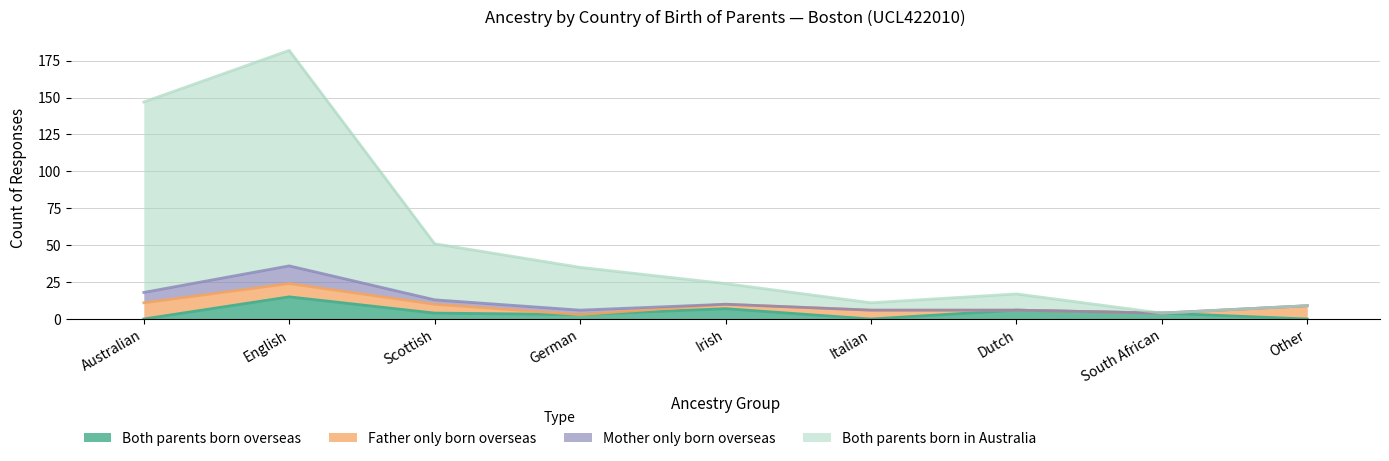

What is the difference between the maximum and second lowest values in the Both parents born in Australia series?

173